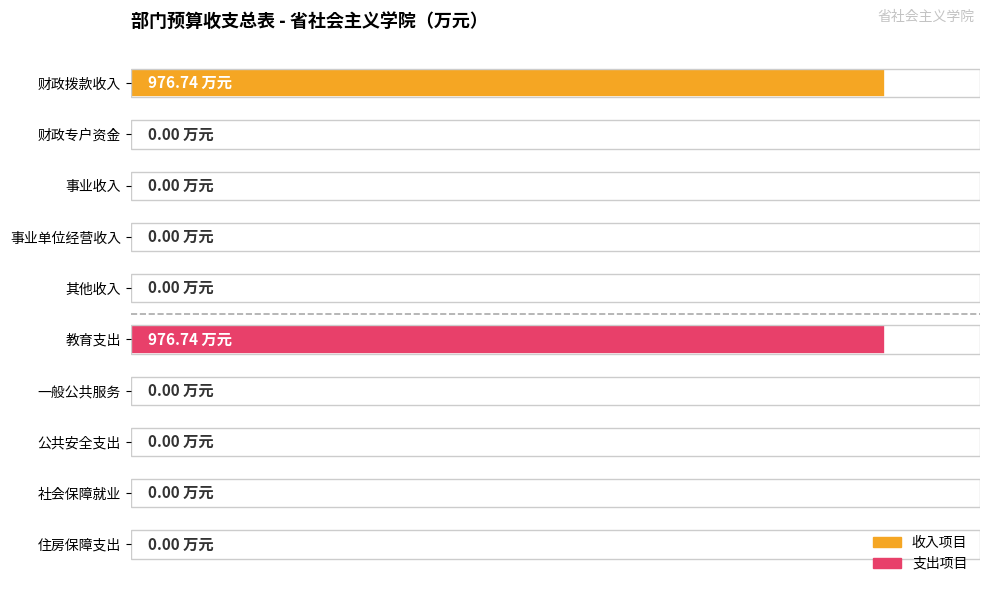

What is the label of the 3rd bar from the right?

三、事业收入